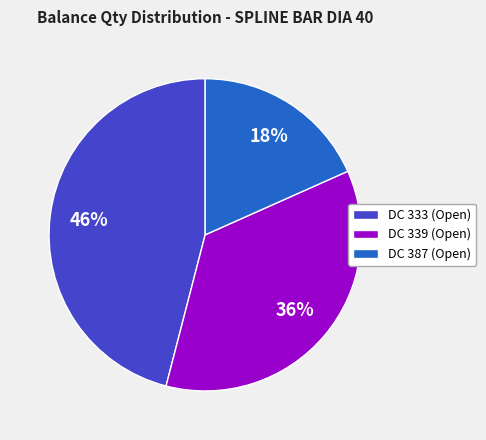

What is the ratio of the value at DC 333 (Open) to the value at DC 339 (Open)?

1.3